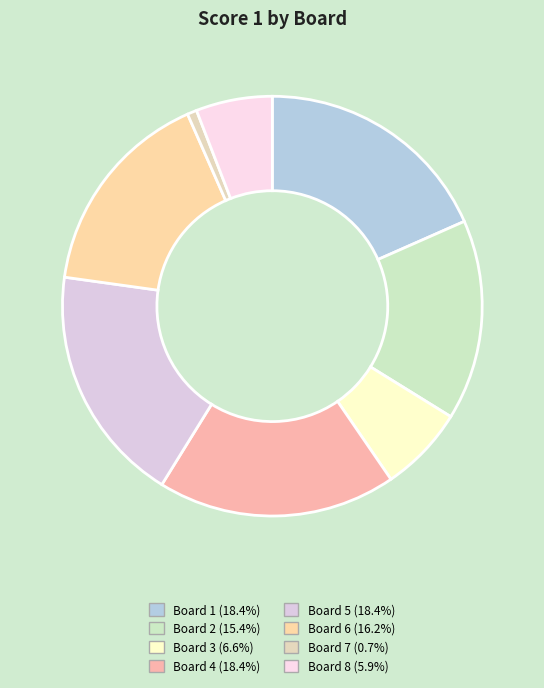

How many slices are in this pie chart?

8